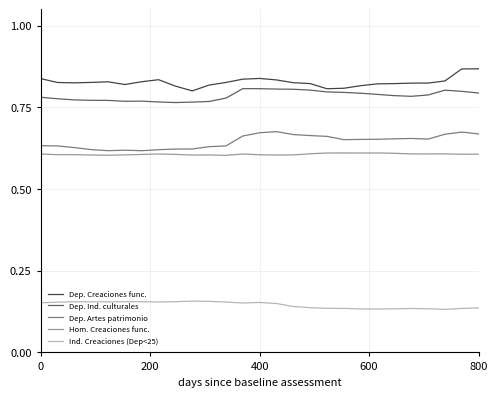

Rank the series by their maximum value, from lowest to highest.

Ind. Creaciones (Dep<25), Hom. Creaciones func., Dep. Artes patrimonio, Dep. Ind. culturales, Dep. Creaciones func.